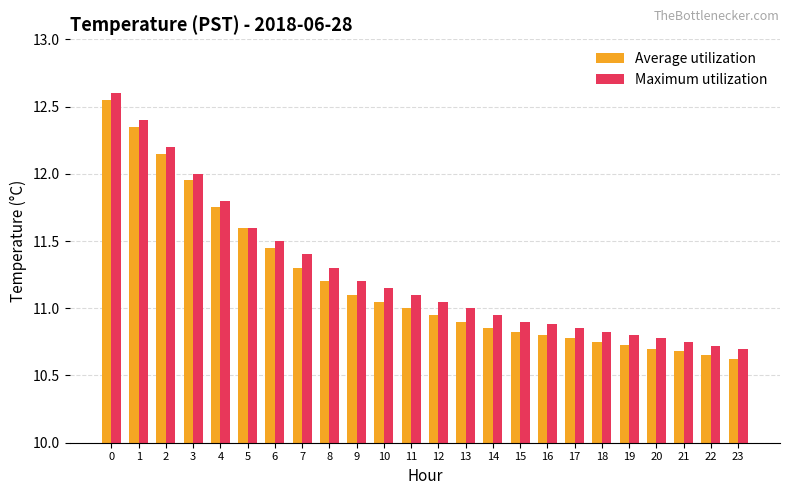

Read the Maximum utilization value at 1.

12.4